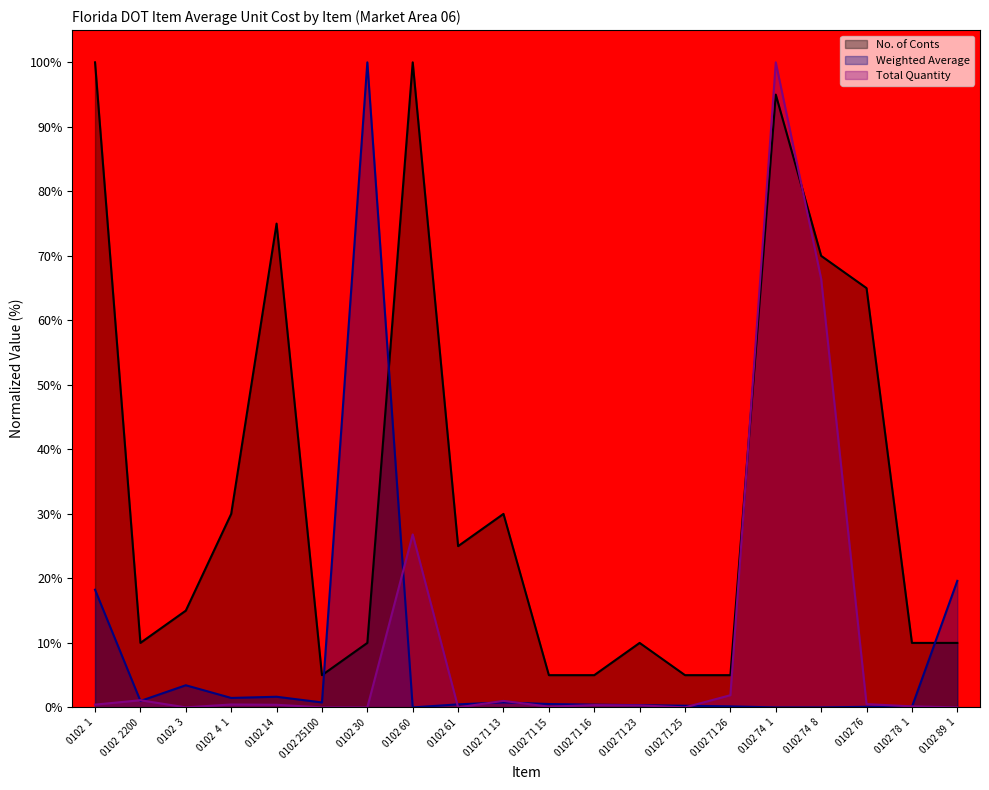

Which series has the largest total across all categories?

No. of Conts